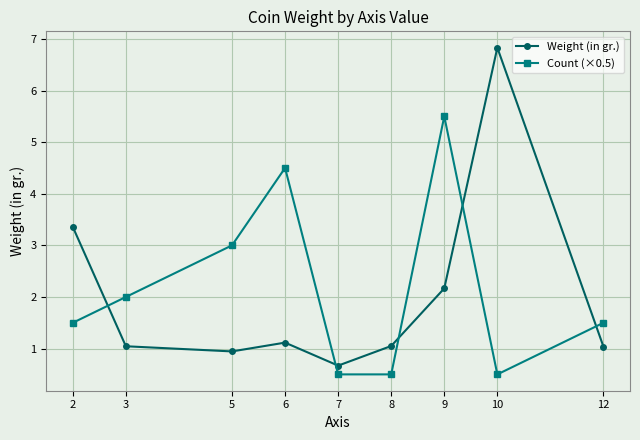

What is the difference between the second highest and minimum values in the Count (×0.5) series?

4.0